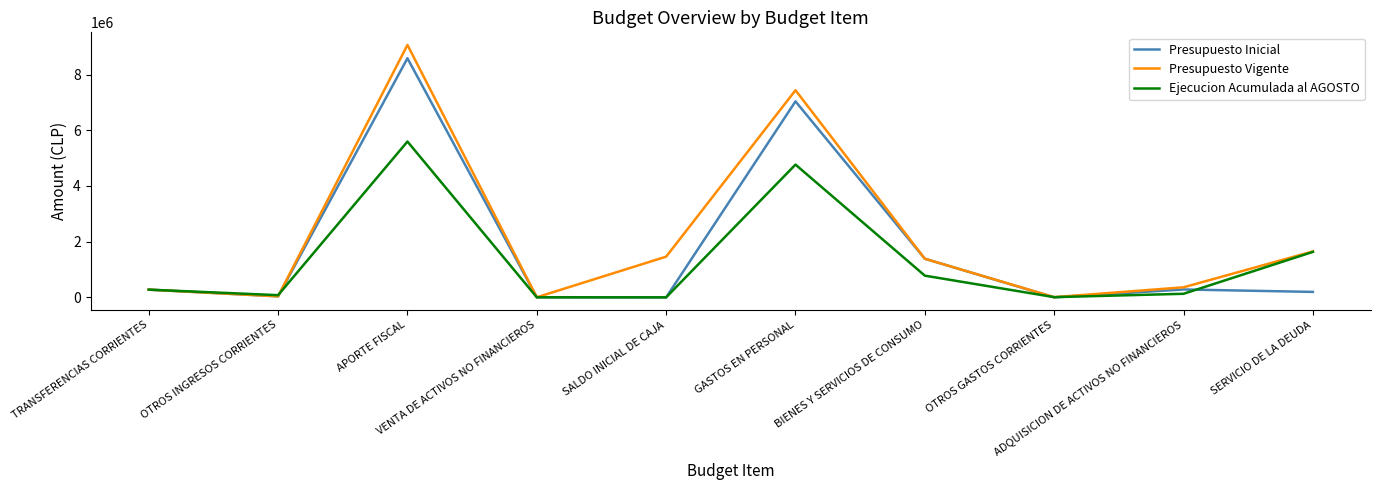

What is the difference between the maximum and minimum values in the Presupuesto Inicial series?

8583516